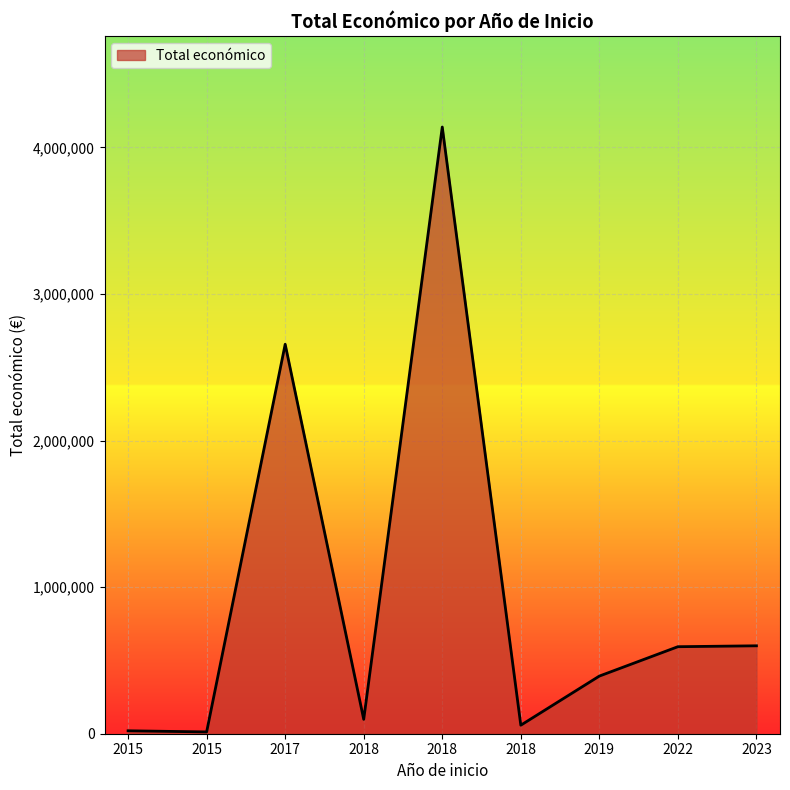

What is the change in value from 2018 to 2019?

+335169.7